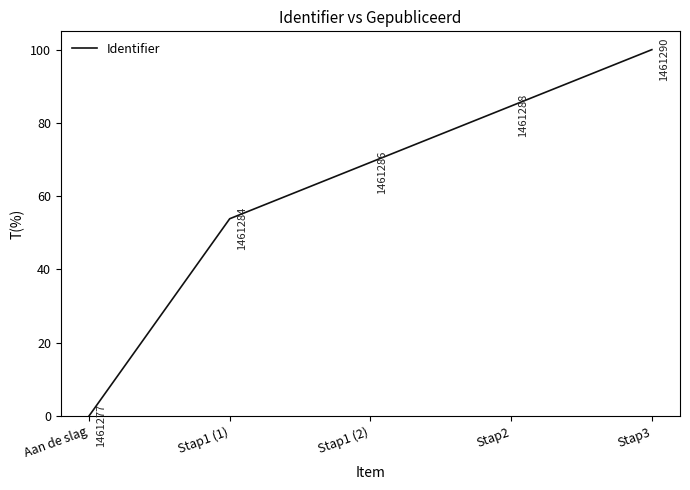

List the labels in order of value, largest first.

Stap3, Stap2, Stap1 (2), Stap1 (1), Aan de slag